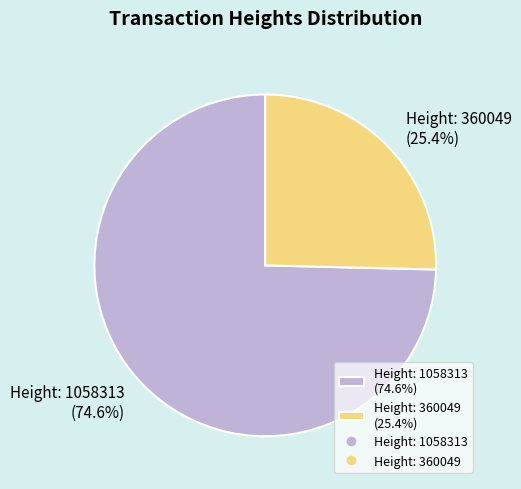

What percentage is the Height: 1058313 slice, to the nearest percent?

75%